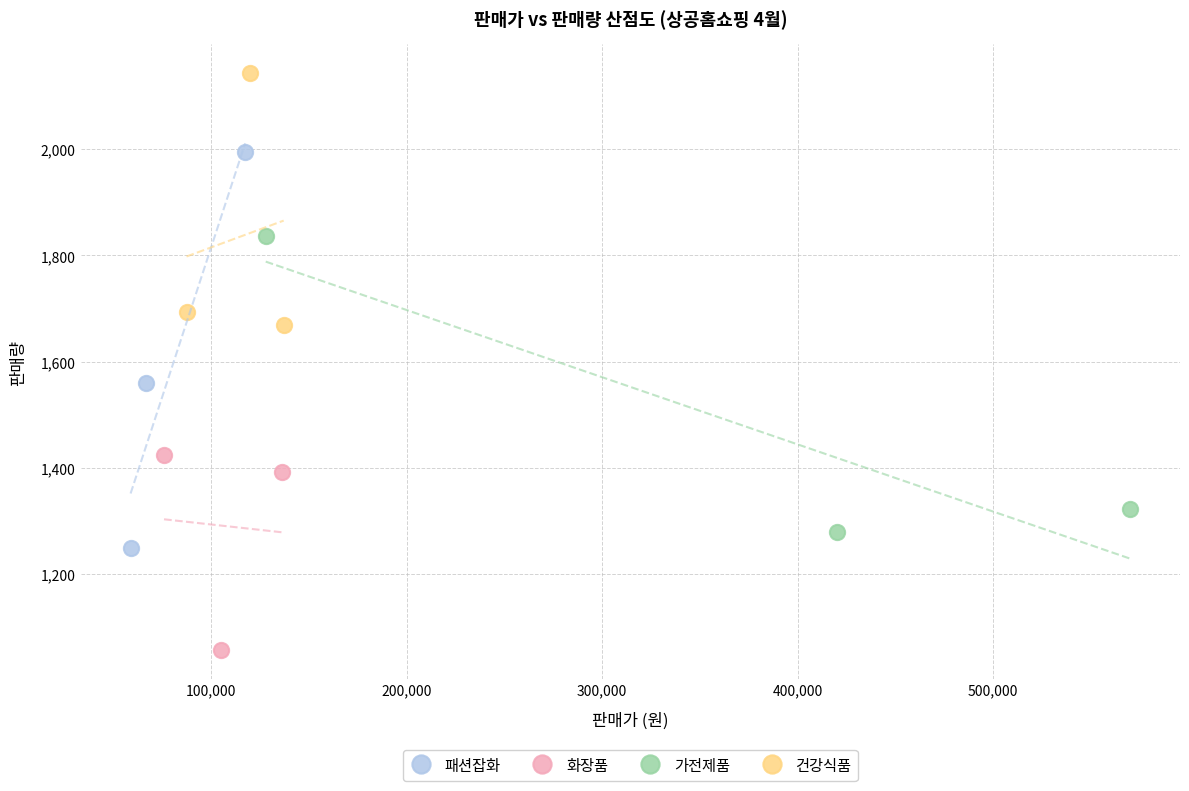

Which series contains the lowest Y value?

화장품